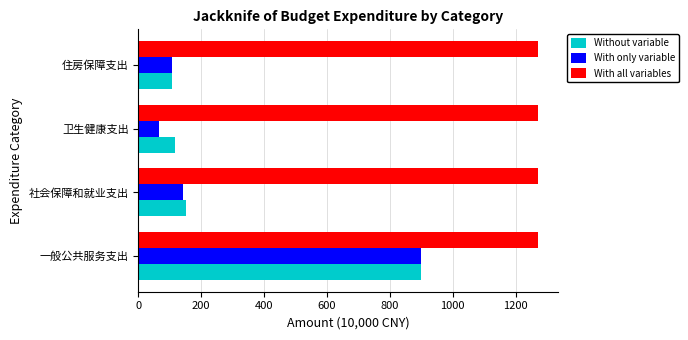

How many values in the Without variable series are below 150?

2